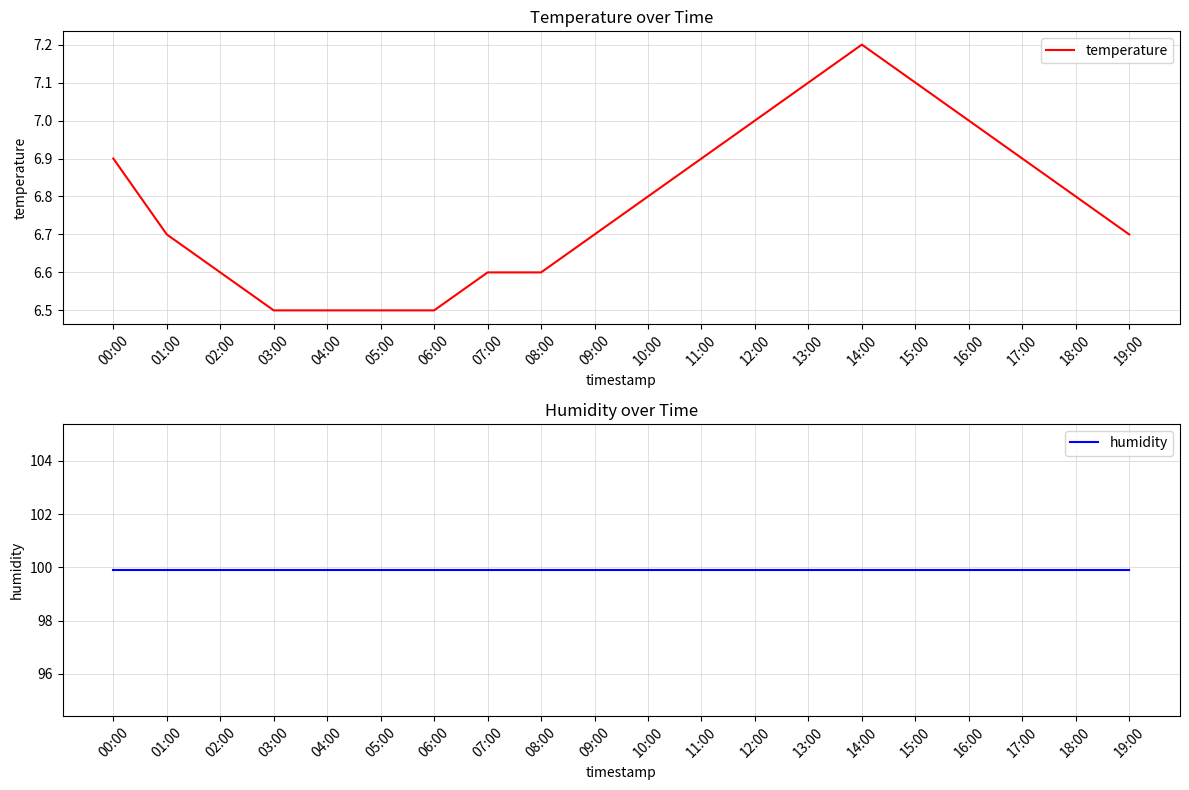

What is the difference between the highest and lowest values at 11:00?

93.0